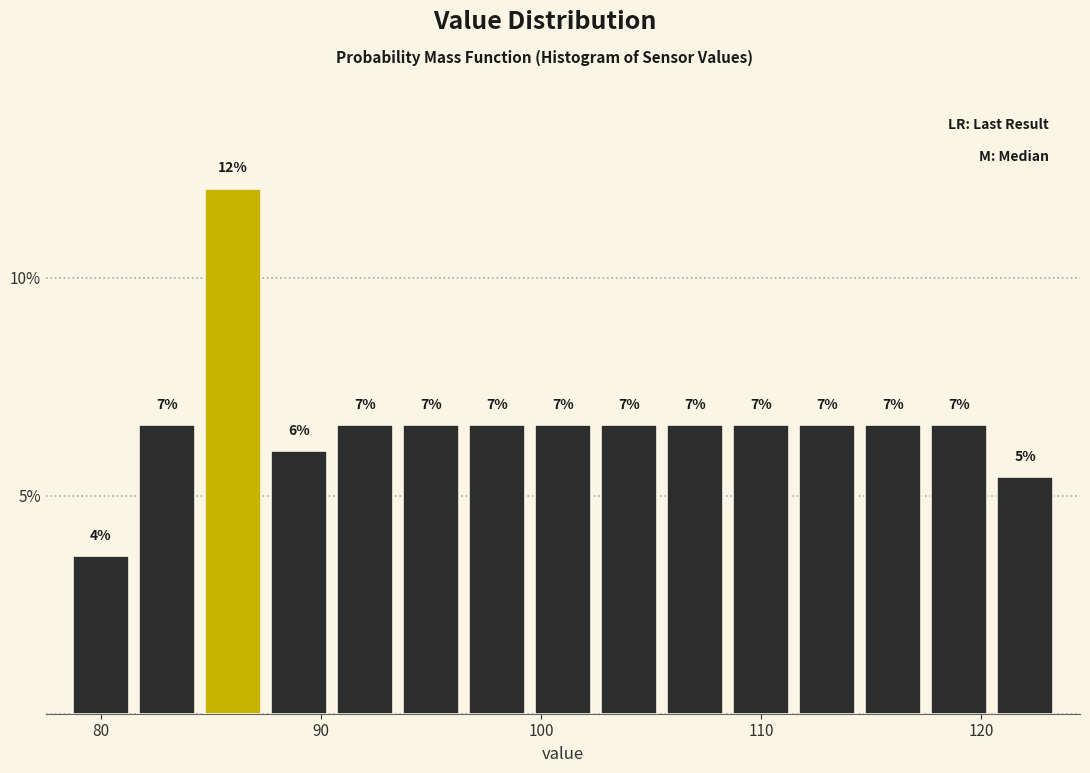

Around what value on the x-axis is the tallest bar? Give the approximate position of its centre, as read against the axis.

86